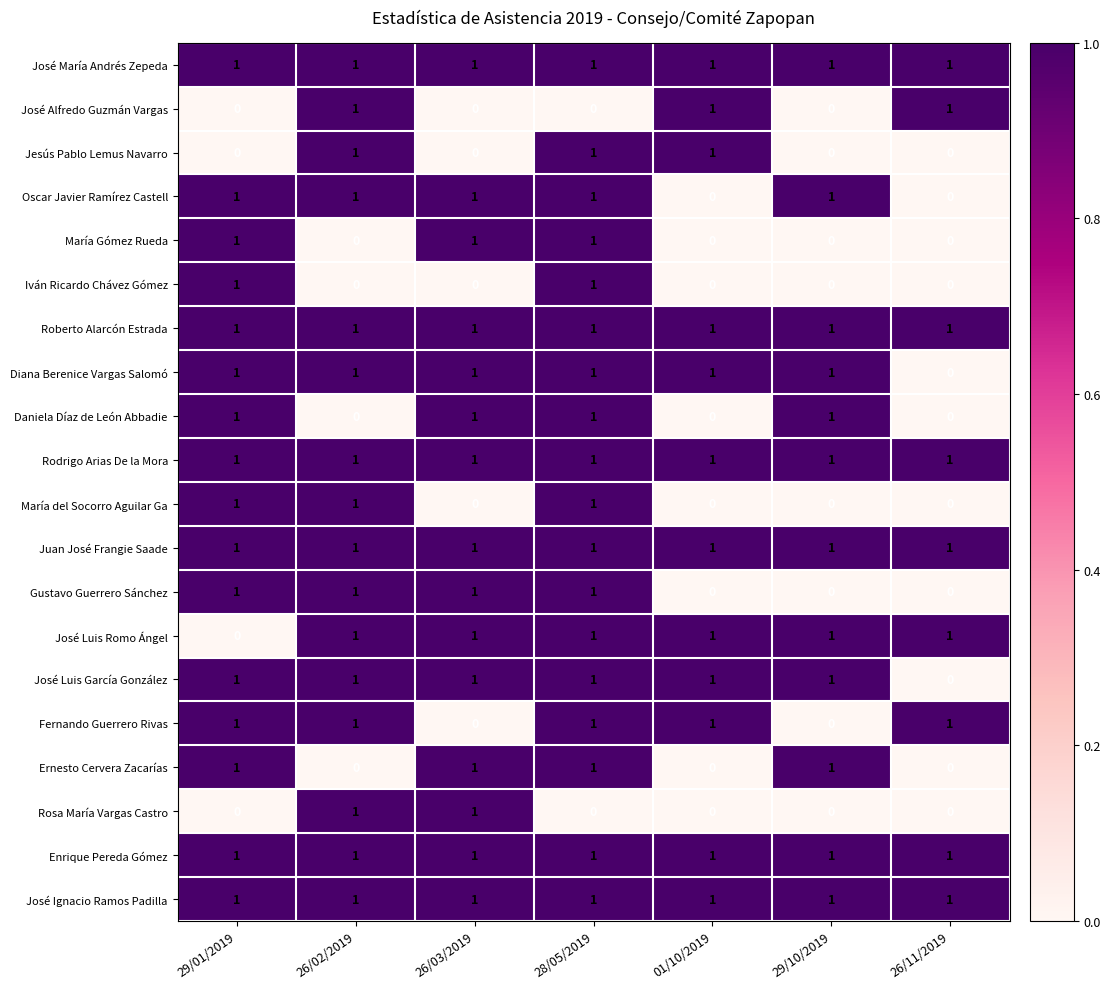

The José María Andrés Zepeda series shows 1 at 26/02/2019. True or false?

True